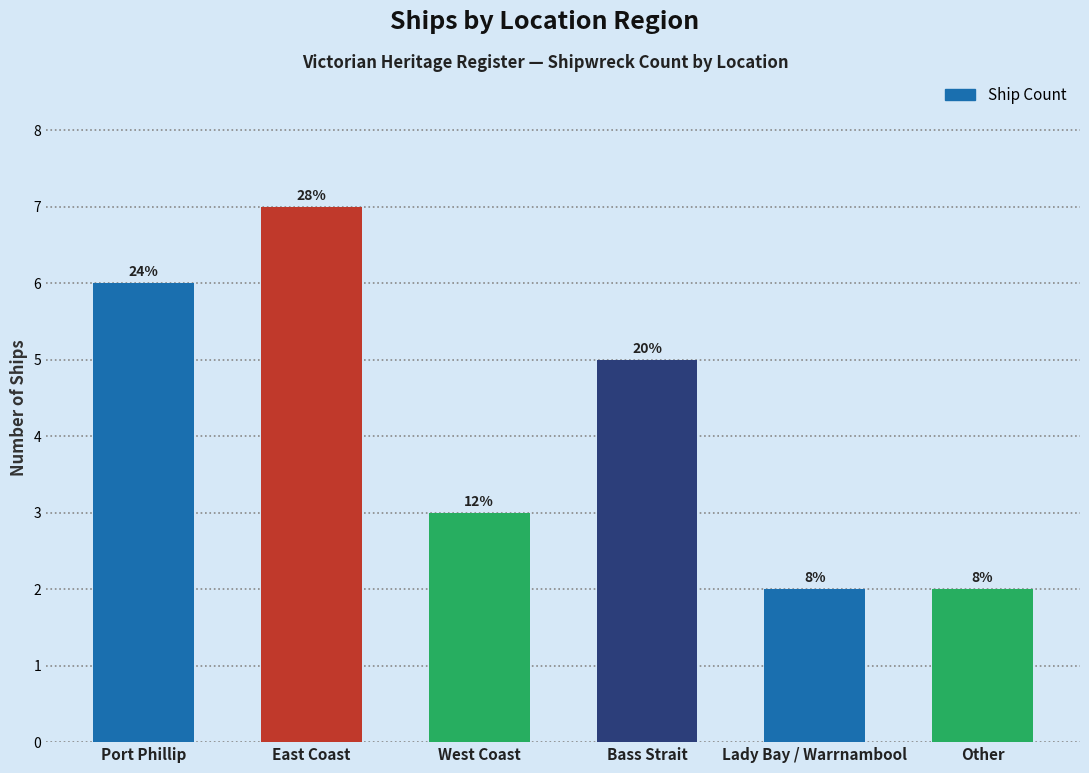

Rank the categories by value from highest to lowest.

East Coast, Port Phillip, Bass Strait, West Coast, Lady Bay / Warrnambool, Other